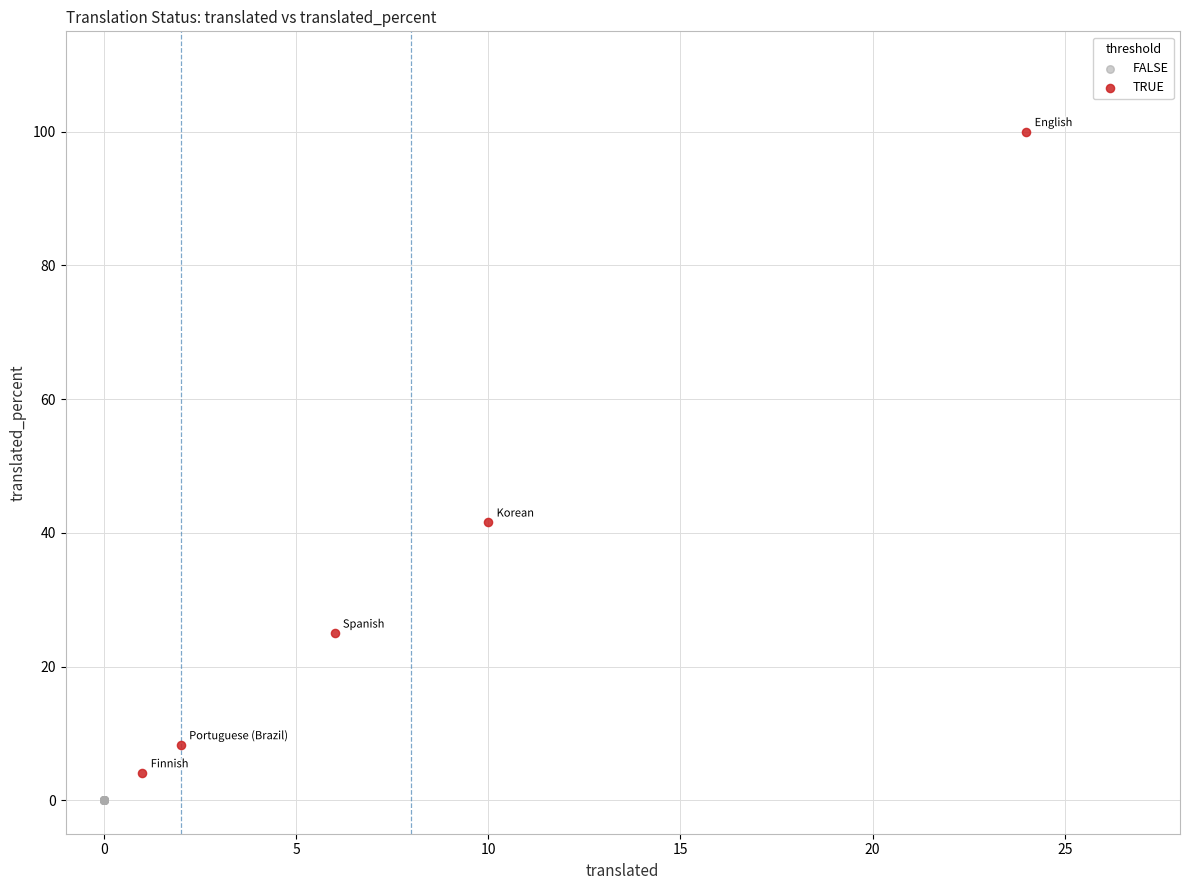

Which series reaches the maximum Y coordinate?

TRUE